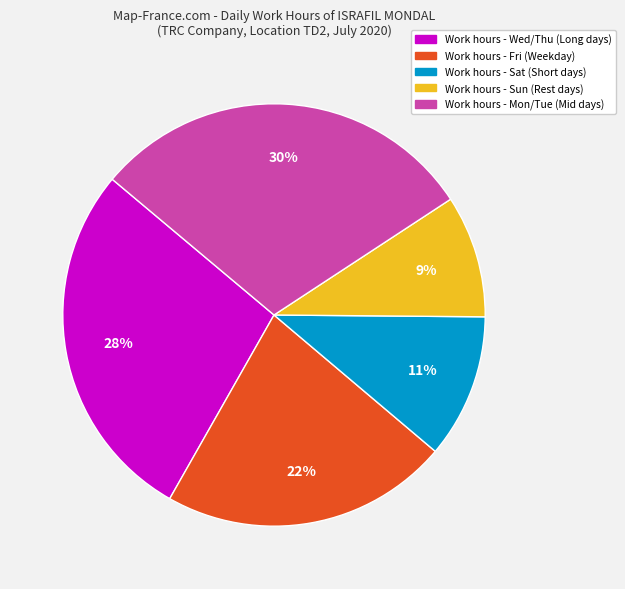

To the nearest percent, what percentage of the pie is Work hours - Fri (Weekday)?

22%